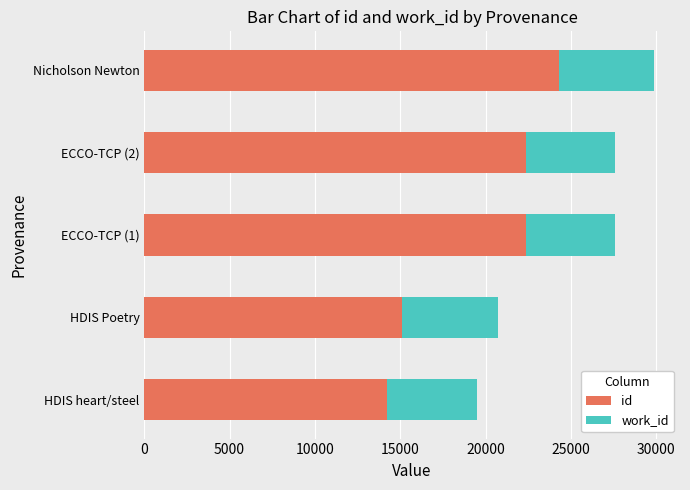

What is the total value across all series at HDIS Poetry?

20741